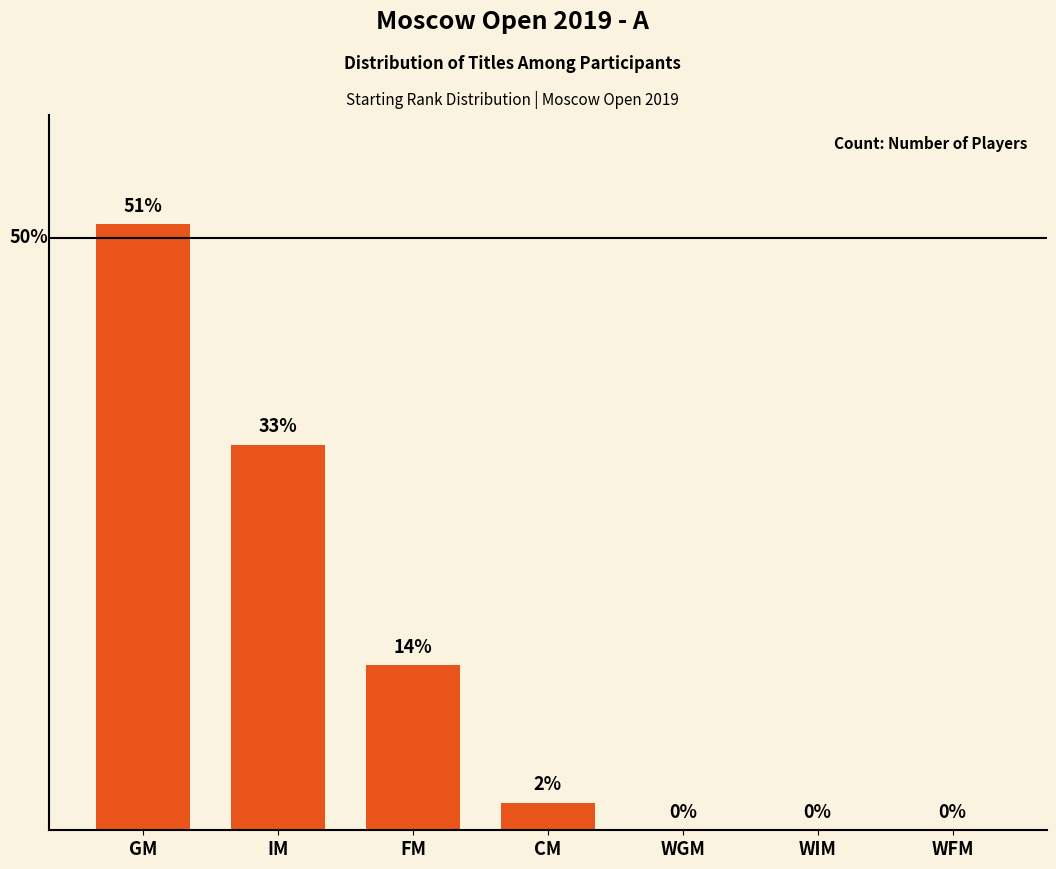

Where is the data nearest to the value 11?

IM